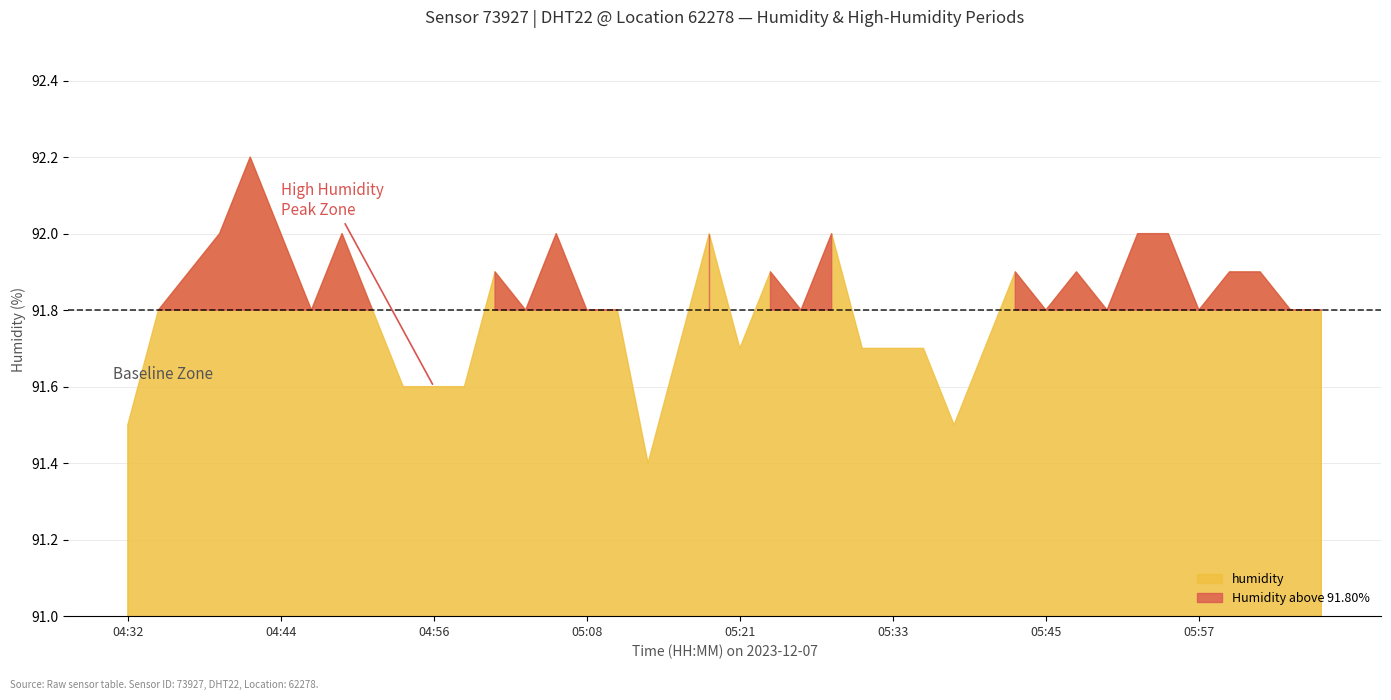

Is it true that humidity equals 91.7 at 05:40?

True